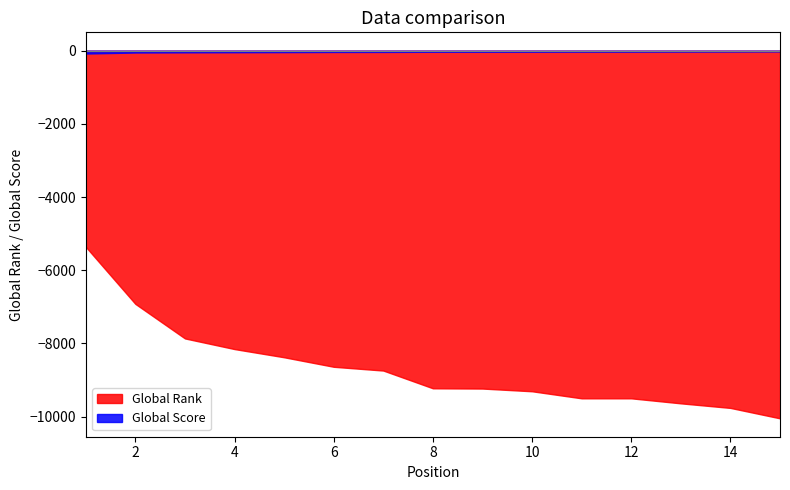

Between 4 and 13, which series saw the biggest shift?

Global Rank